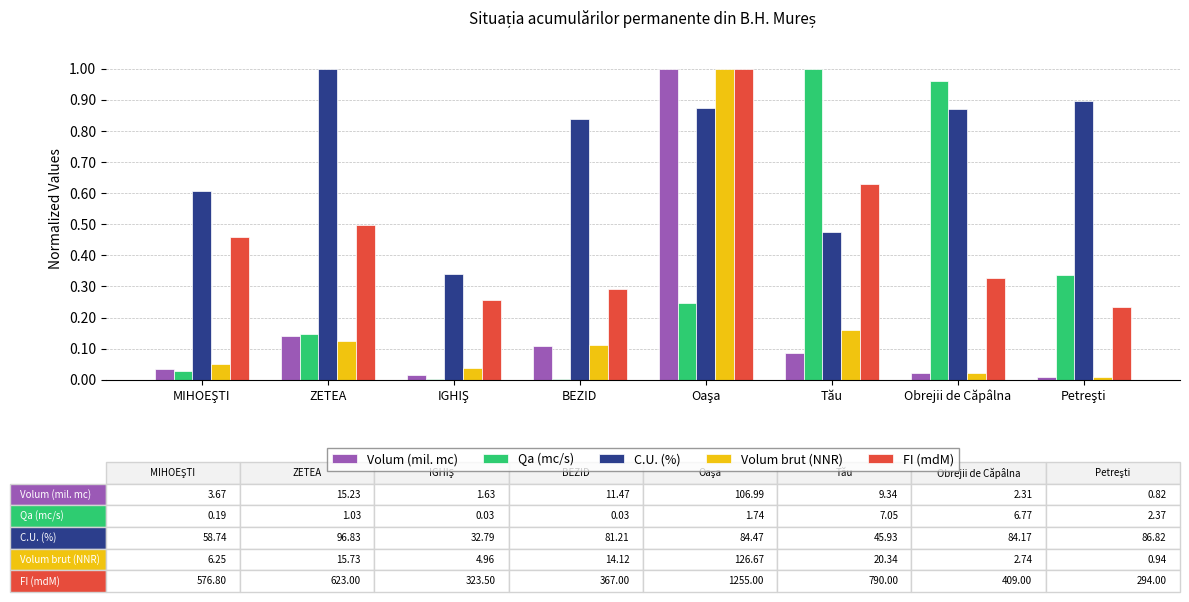

At how many categories does at least one series exceed 0?

8